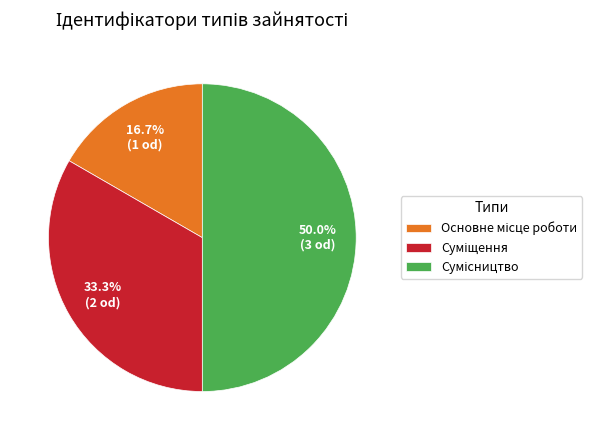

What percentage is NOT represented by Основне місце роботи?

83.3%